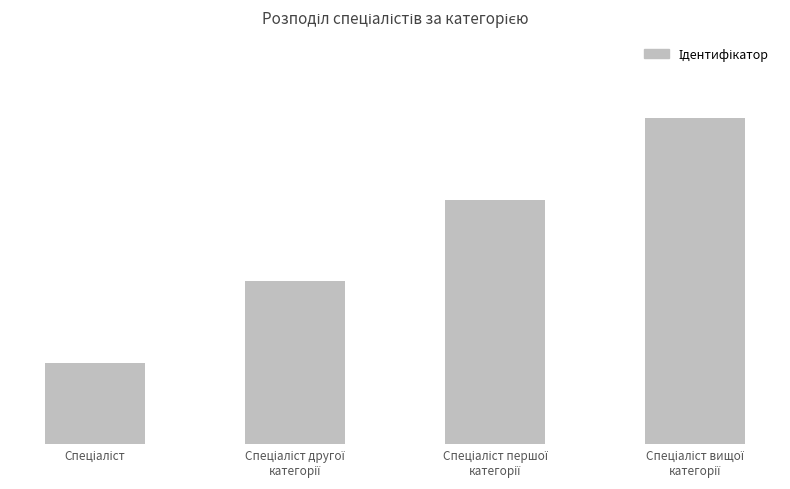

List the labels in order of value, smallest first.

Спеціаліст, Спеціаліст другої
категорії, Спеціаліст першої
категорії, Спеціаліст вищої
категорії